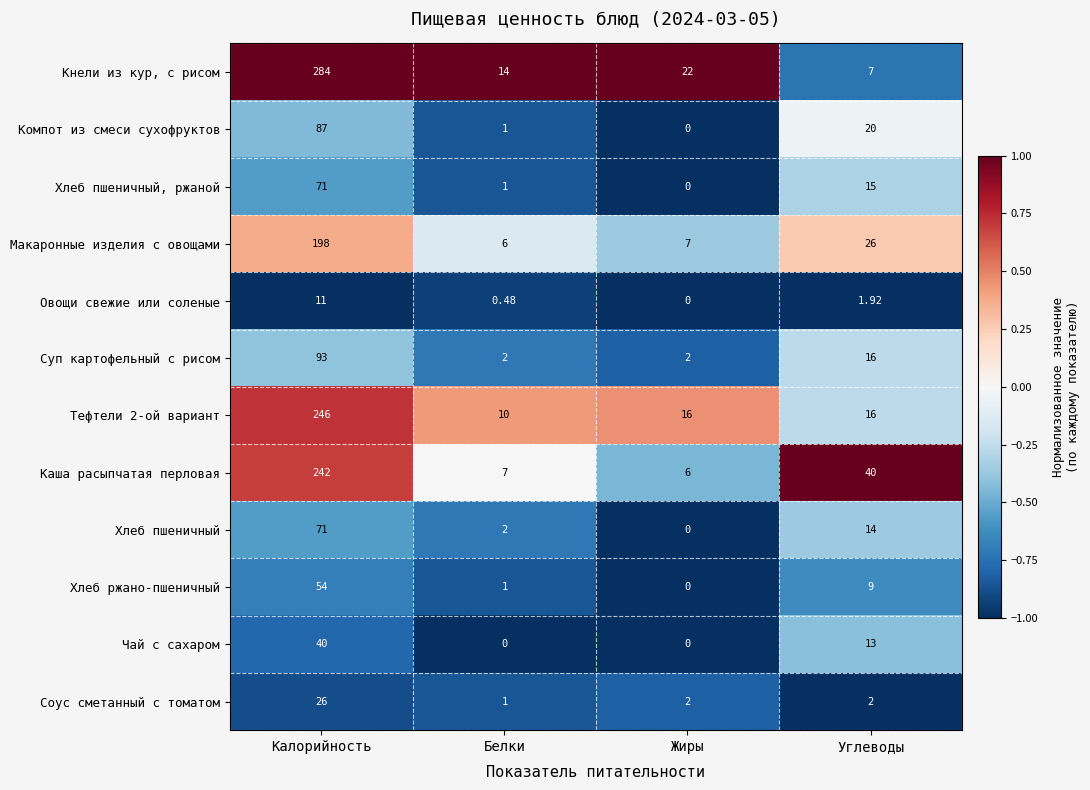

List the labels in order of Хлеб пшеничный value, smallest first.

Жиры, Белки, Углеводы, Калорийность